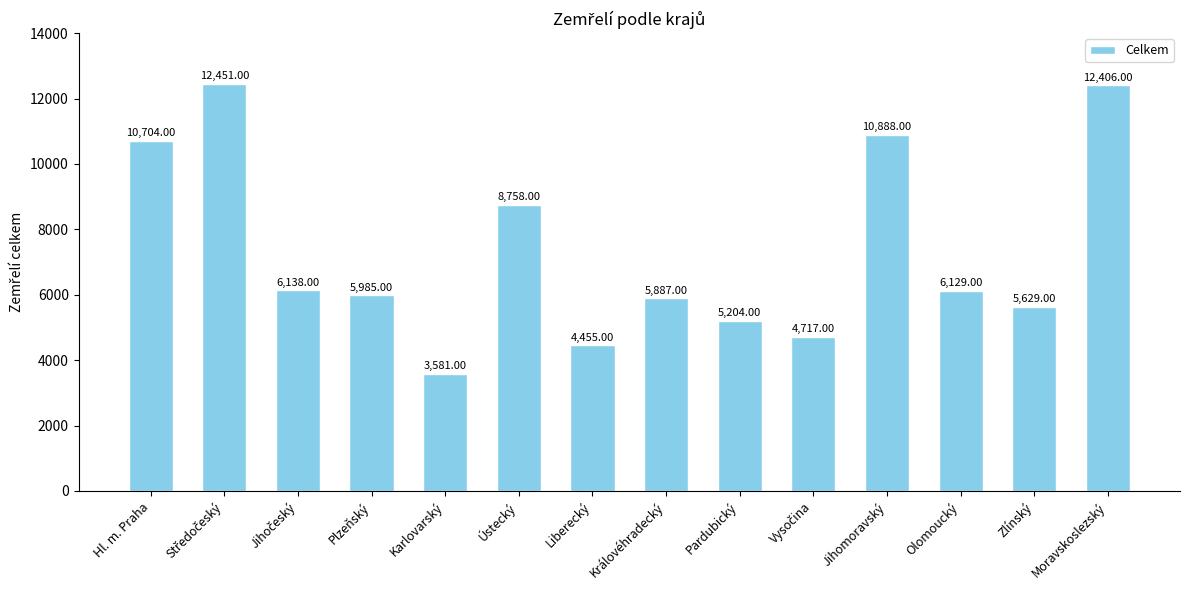

What is the label of the 4th bar from the left?

Plzeňský